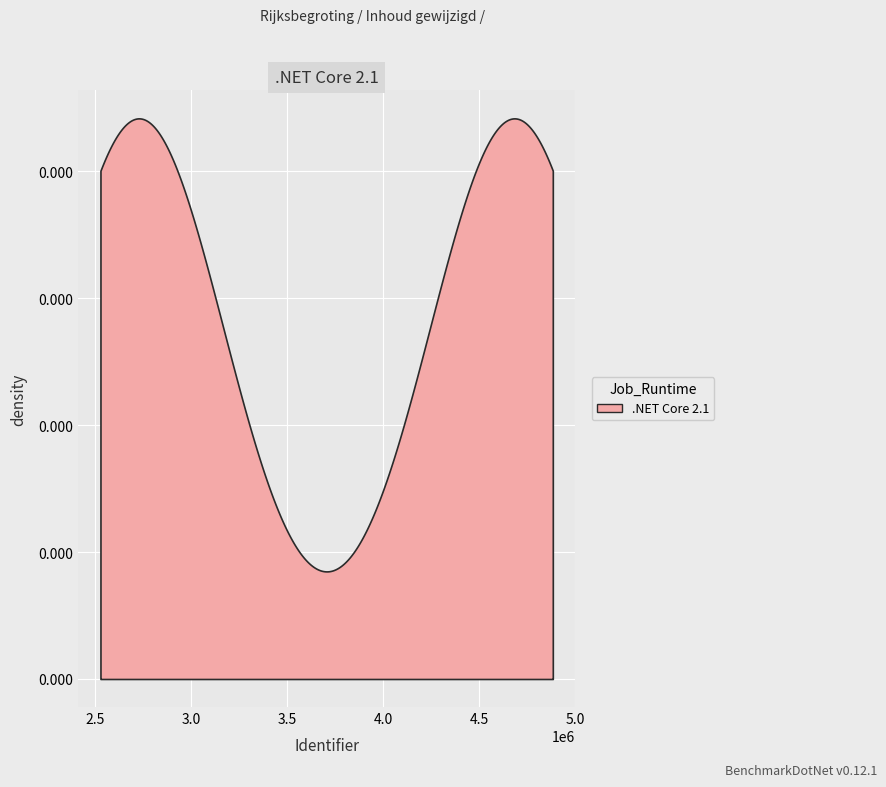

What is the difference between the second highest and minimum values?

1956596